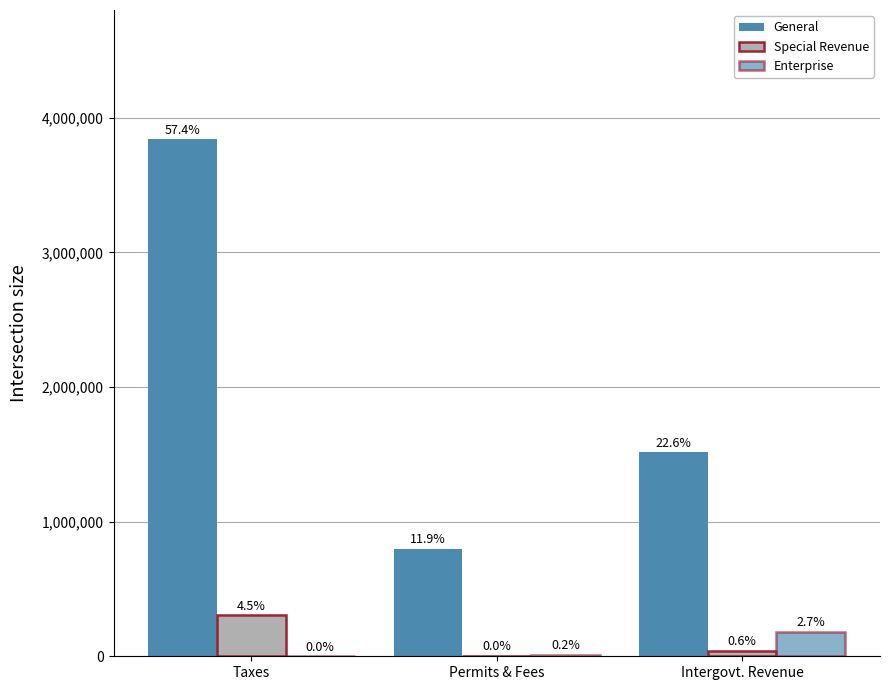

How many groups of bars are there?

3